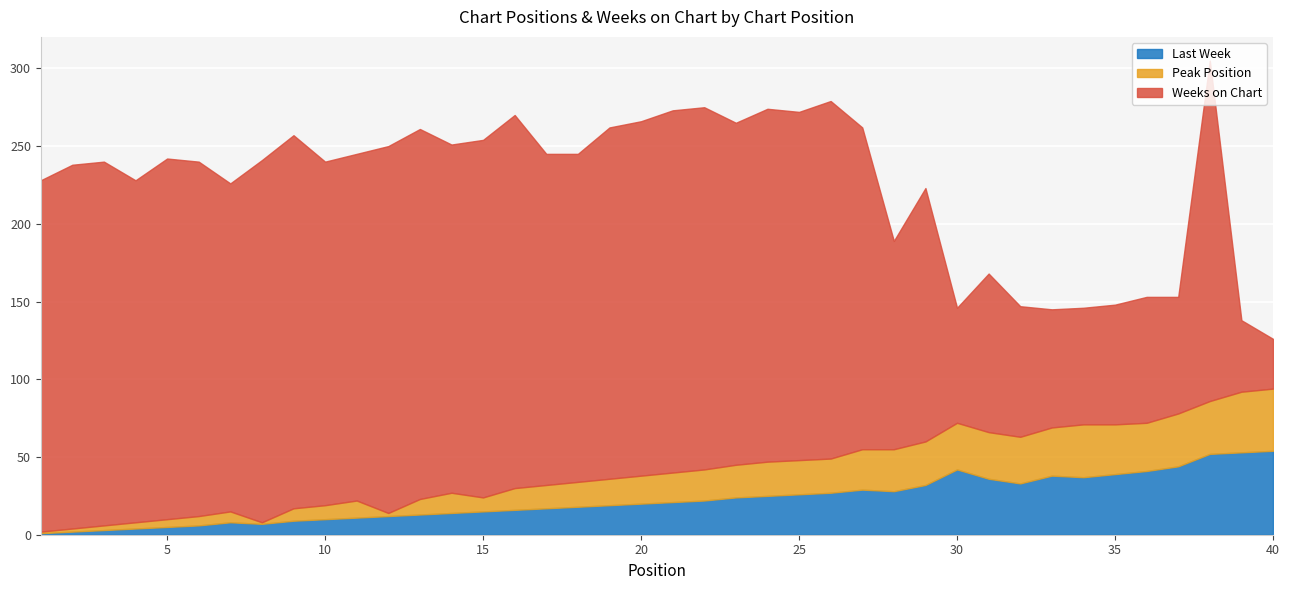

At which category is the sum across all series the highest?

38